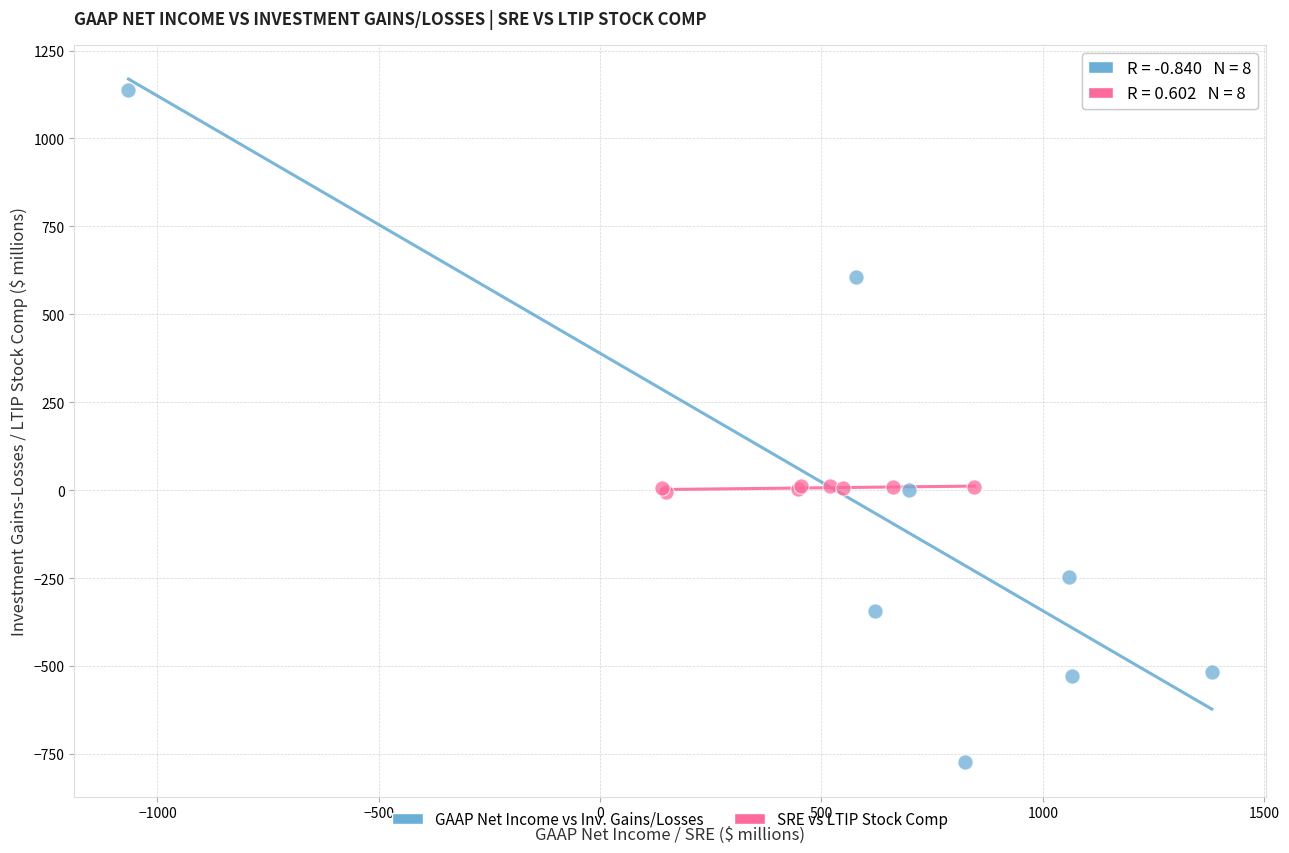

Which series has the widest spread of Y values?

GAAP Net Income vs Inv. Gains/Losses